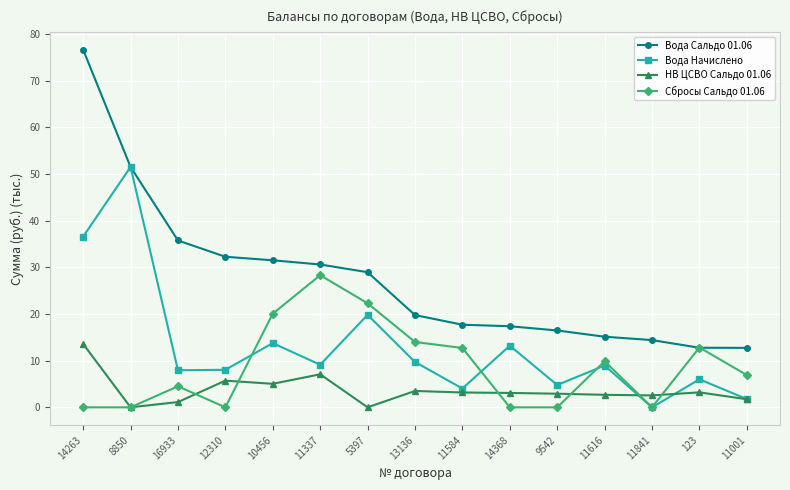

What is the value of the Вода Начислено point at the 2nd from the left?

51.5